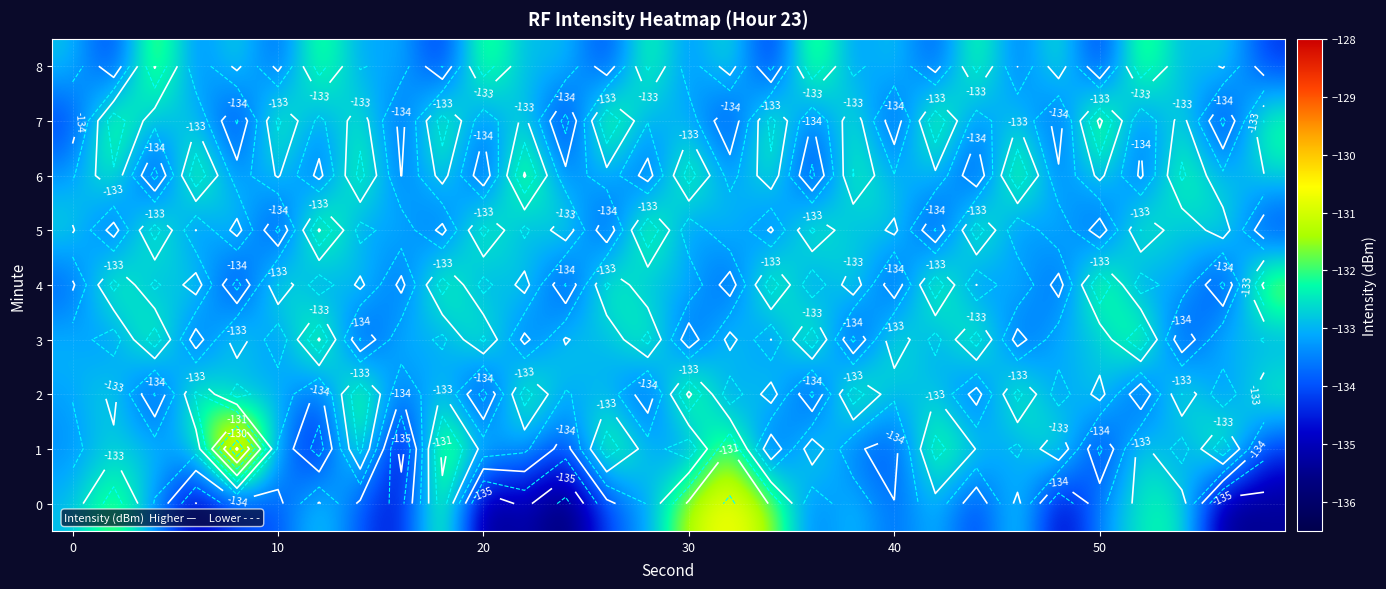

What is the difference between the maximum and minimum values in the 4 series?

3.7